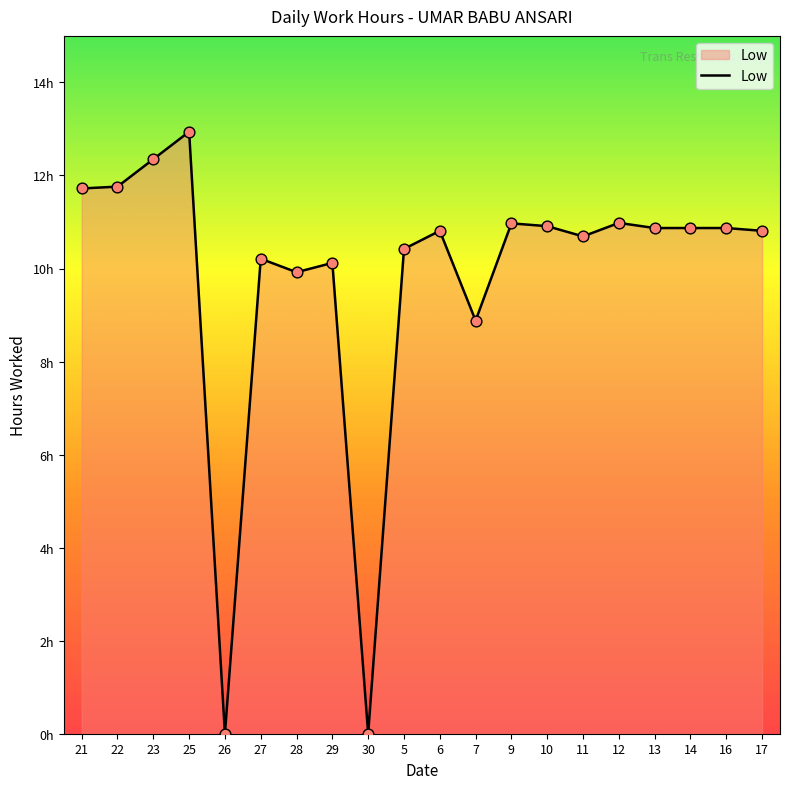

Is this an area chart (filled region under the line)?

Yes